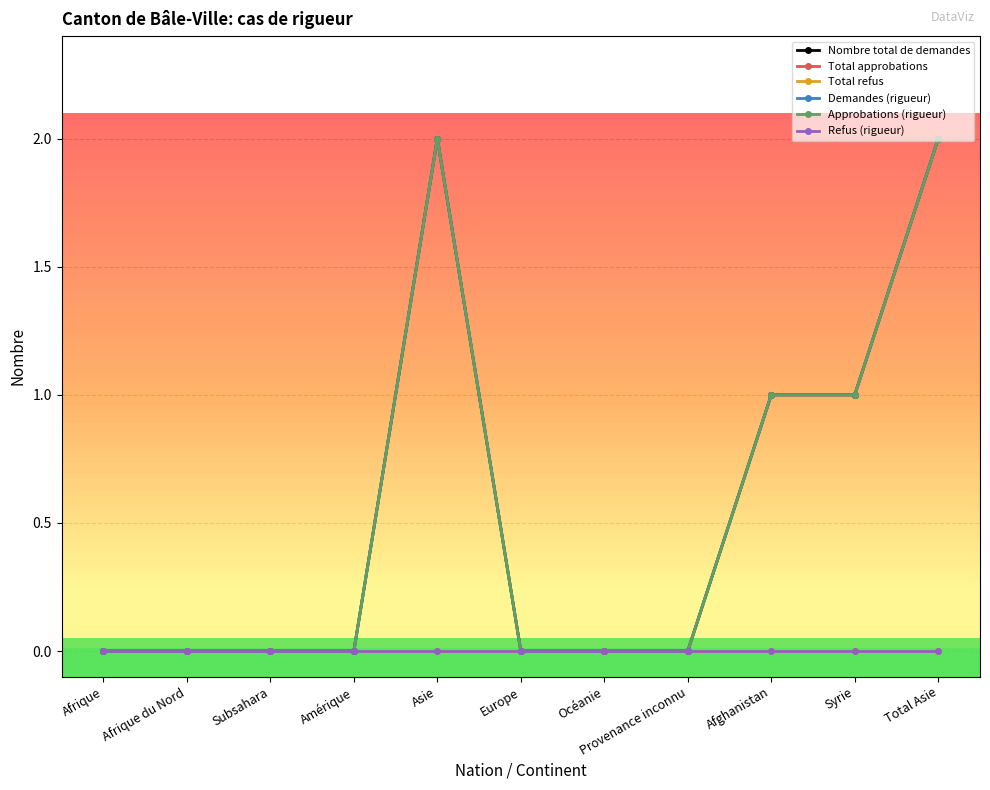

How many interior local peaks does the Nombre total de demandes series have?

1